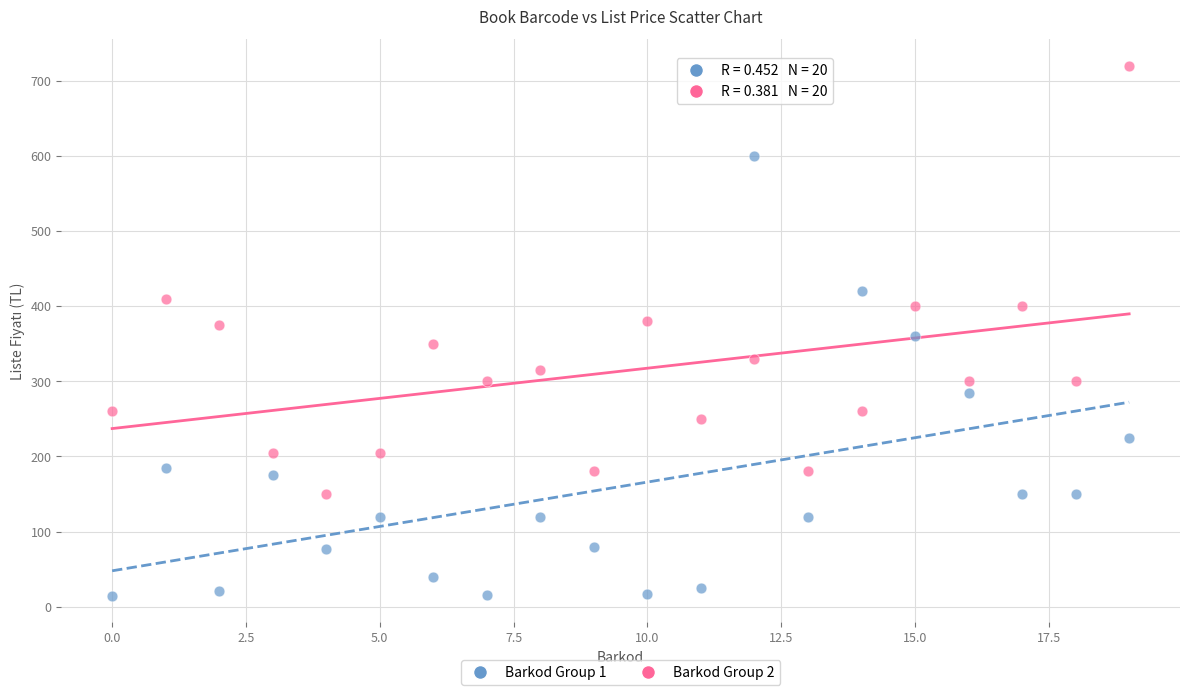

Across all data points, what is the range of Y values (max minus min)?

705.2